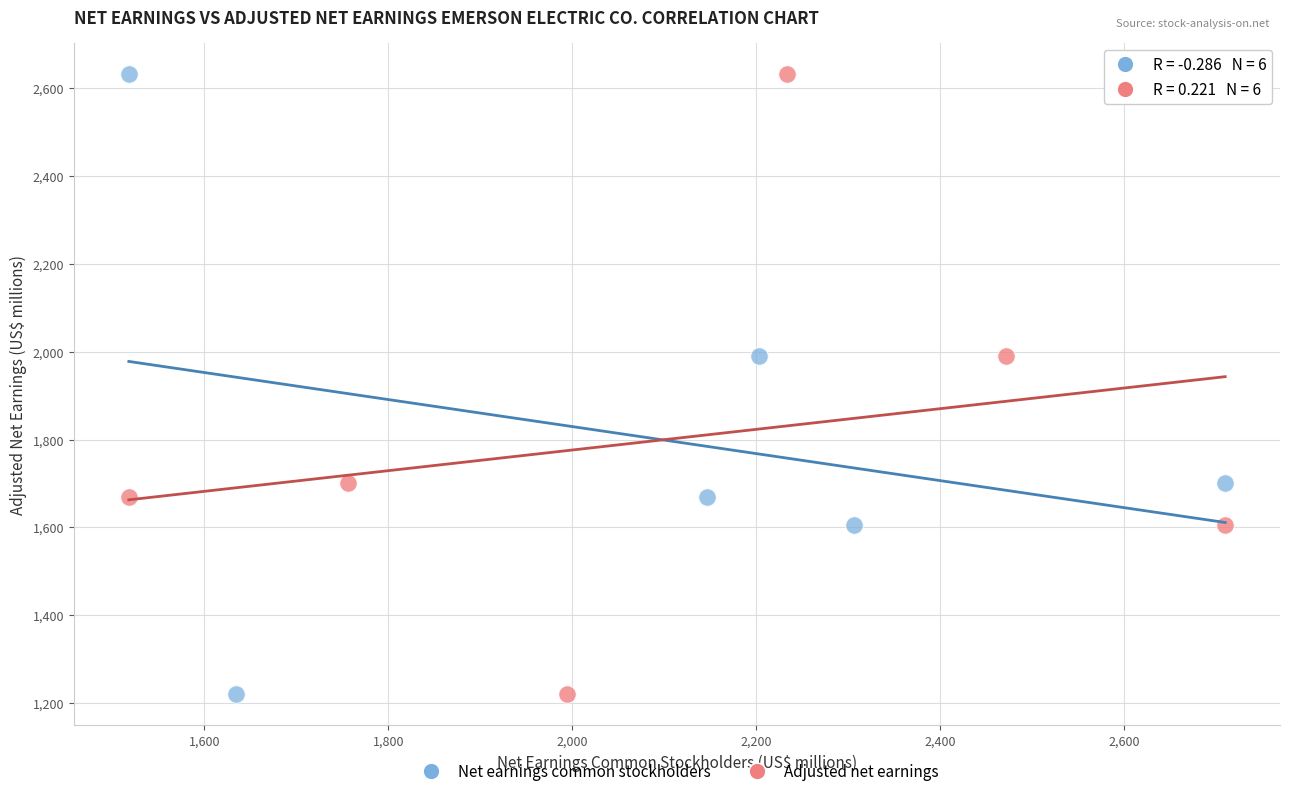

What are all the series names shown in the legend?

Net earnings common stockholders, Adjusted net earnings